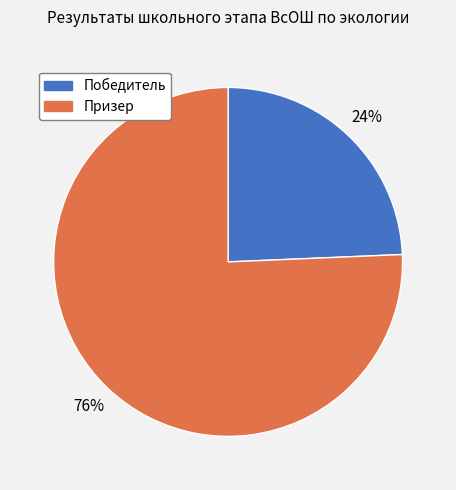

Between Победитель and Призер, which is larger?

Призер